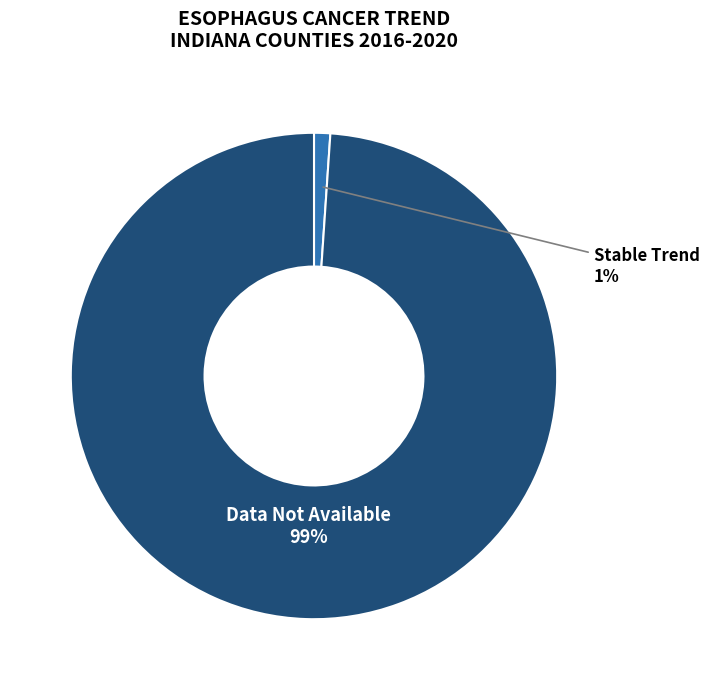

What is the majority slice?

Data Not Available